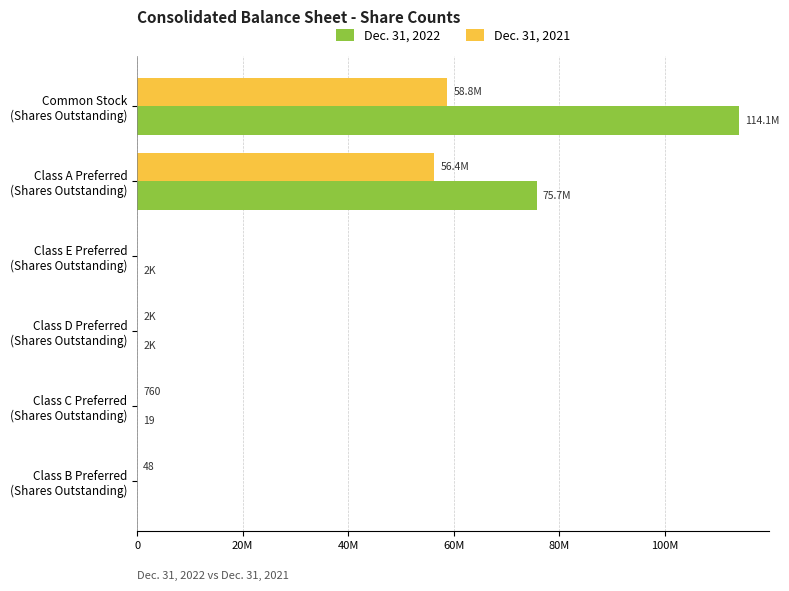

What are all the series names shown in the legend?

Dec. 31, 2022, Dec. 31, 2021